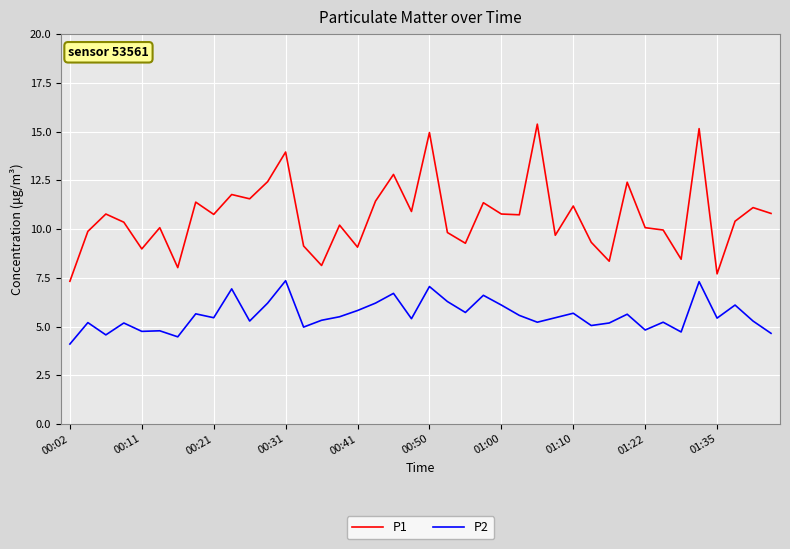

What are all the series names shown in the legend?

P1, P2